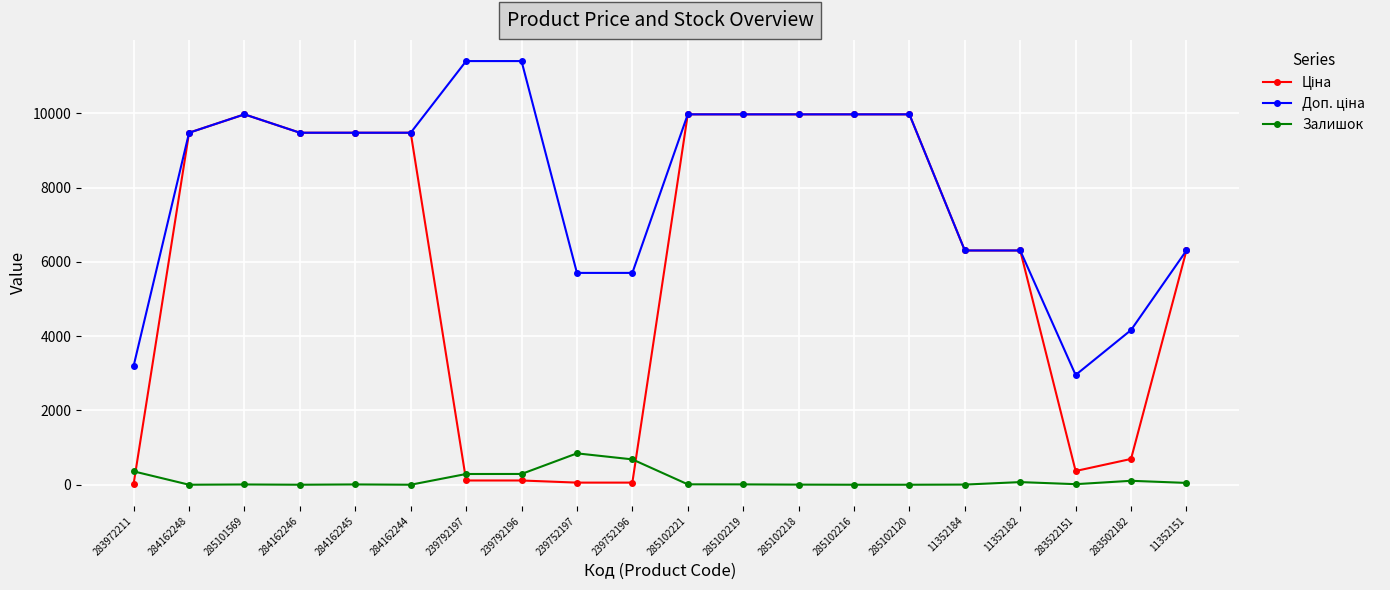

What is the label of the 5th point from the left?

284162245